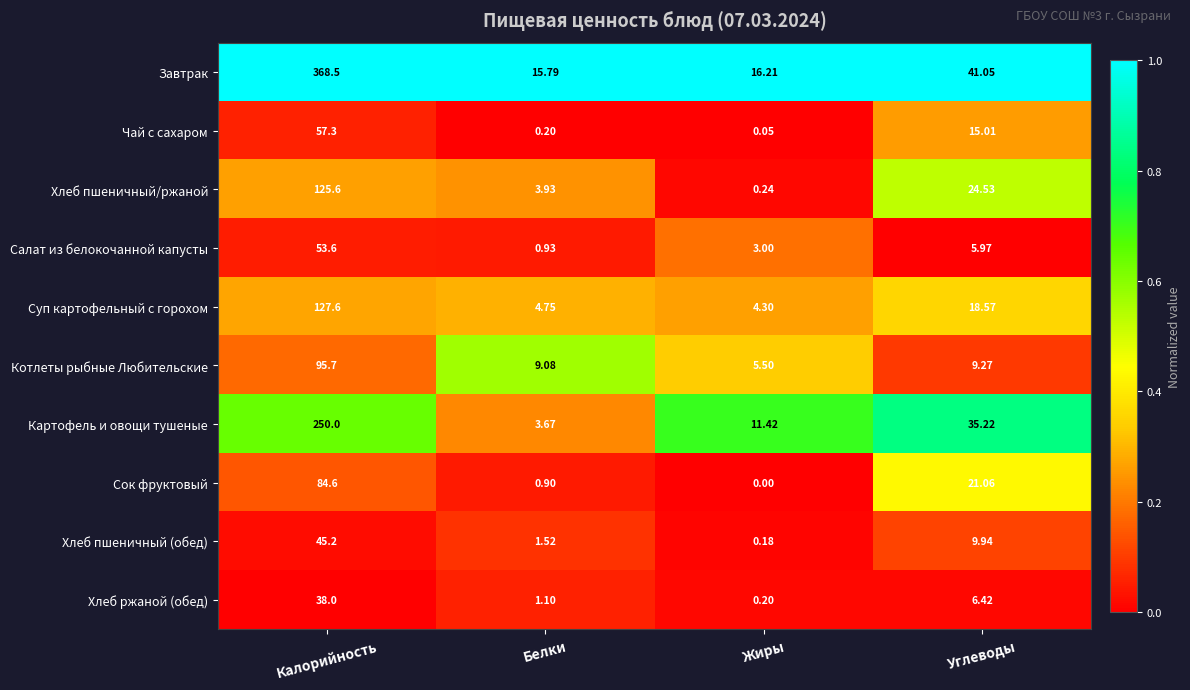

At which label does Хлеб ржаной (обед) first exceed 6?

Калорийность